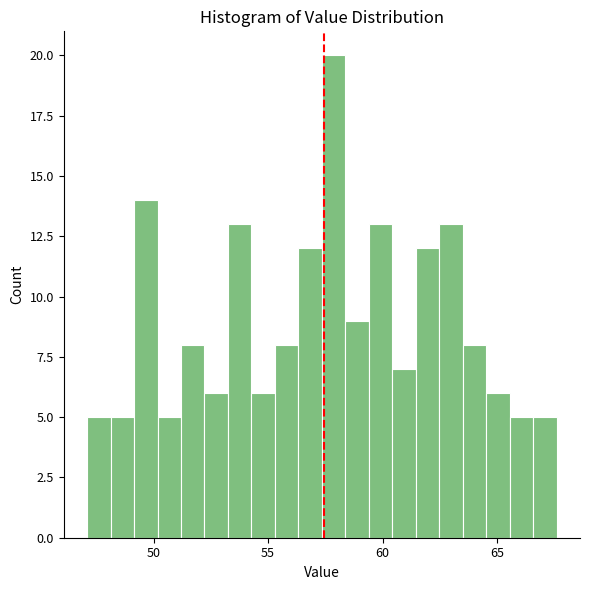

Around what value on the x-axis is the tallest bar? Give the approximate position of its centre, as read against the axis.

58.0